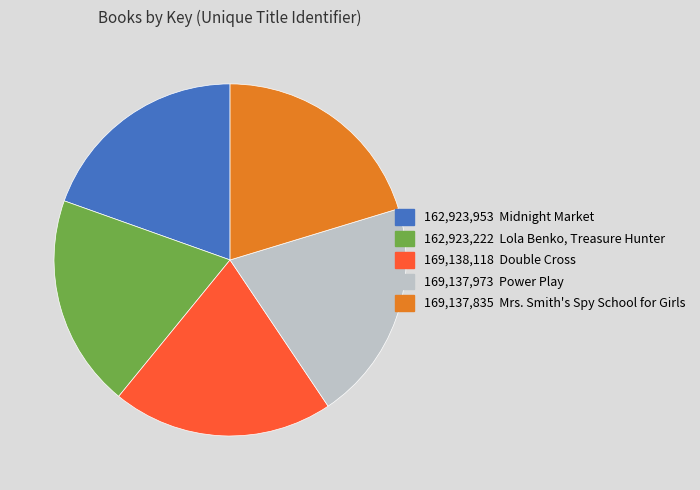

Is there any slice that represents more than half of the pie?

No